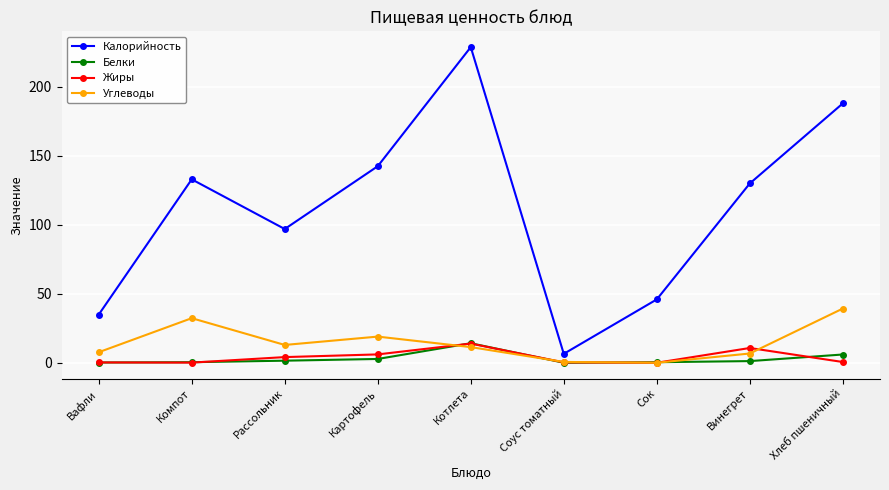

What is the maximum value for Углеводы?

39.4